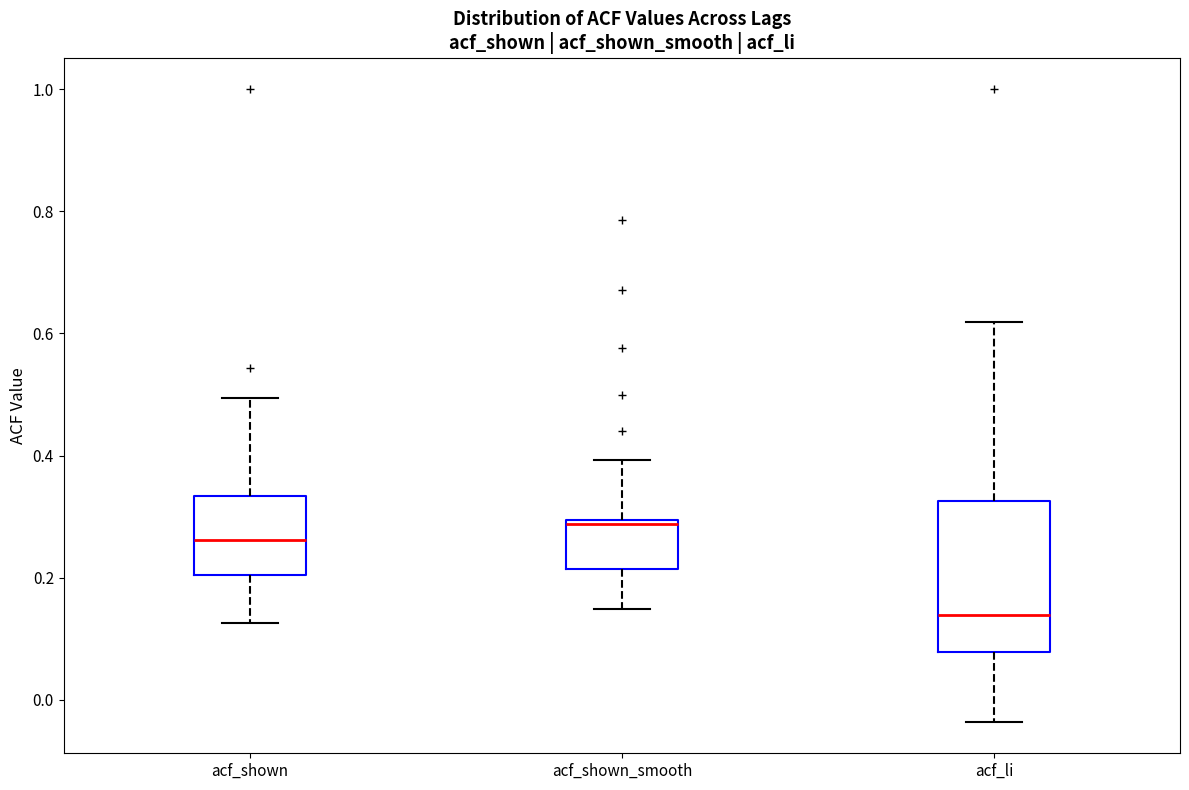

Reading left to right, transcribe this box plot: for each box, give where its median line is, the range the box spans, and where its two whiskers end, as read against the y-axis. The values are not printed on the chart, so give them approximately, as read against the axis.

acf_shown: median 0.26, box 0.20 to 0.34, whiskers 0.12 to 0.50
acf_shown_smooth: median 0.28, box 0.22 to 0.30, whiskers 0.14 to 0.40
acf_li: median 0.14, box 0.08 to 0.32, whiskers -0.04 to 0.62